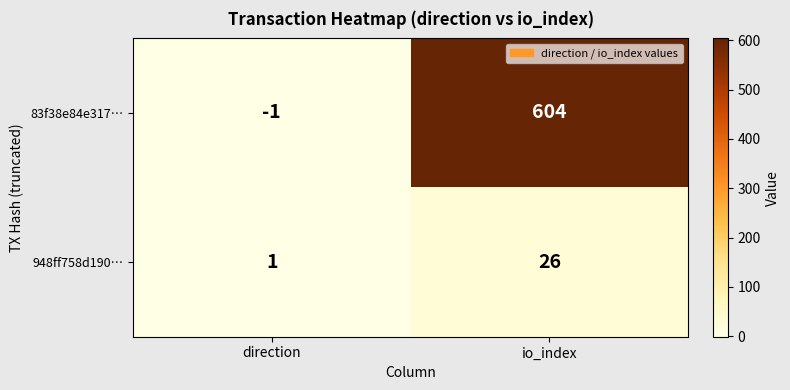

Reading left to right, extract all data points from this chart.

83f38e84e317…: -1	604
948ff758d190…: 1	26